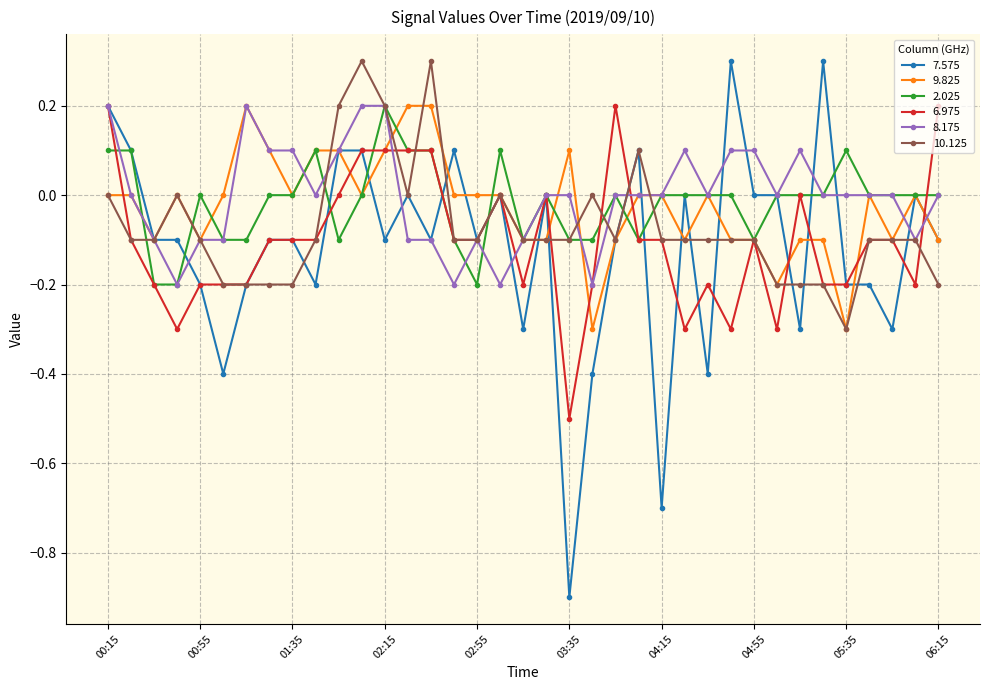

Does the chart have visible grid lines?

Yes